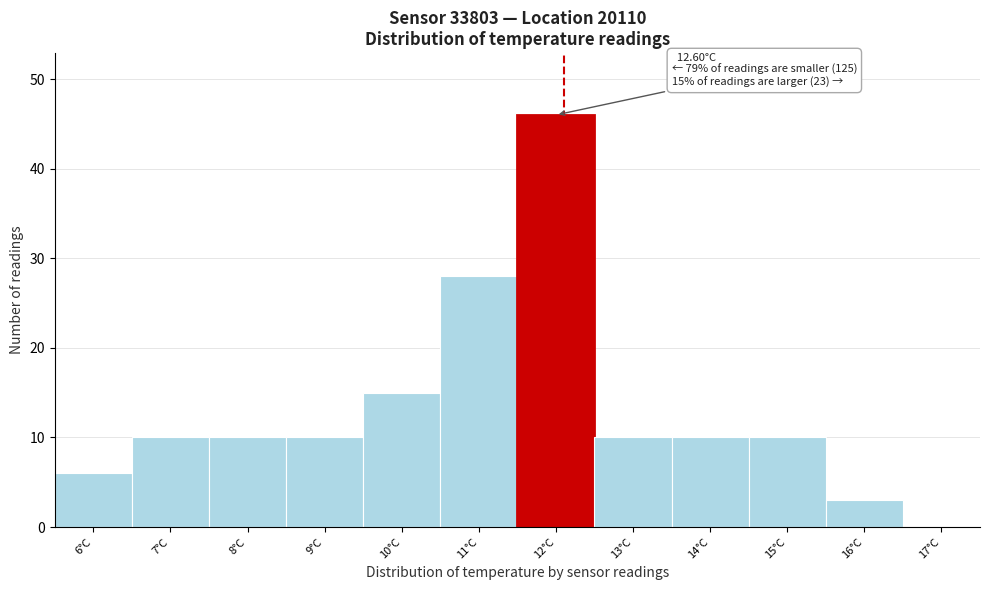

Reading left to right, what are all the values shown in this chart?

6°C=6	7°C=10	8°C=10	9°C=10	10°C=15	11°C=28	12°C=46	13°C=10	14°C=10	15°C=10	16°C=3	17°C=0